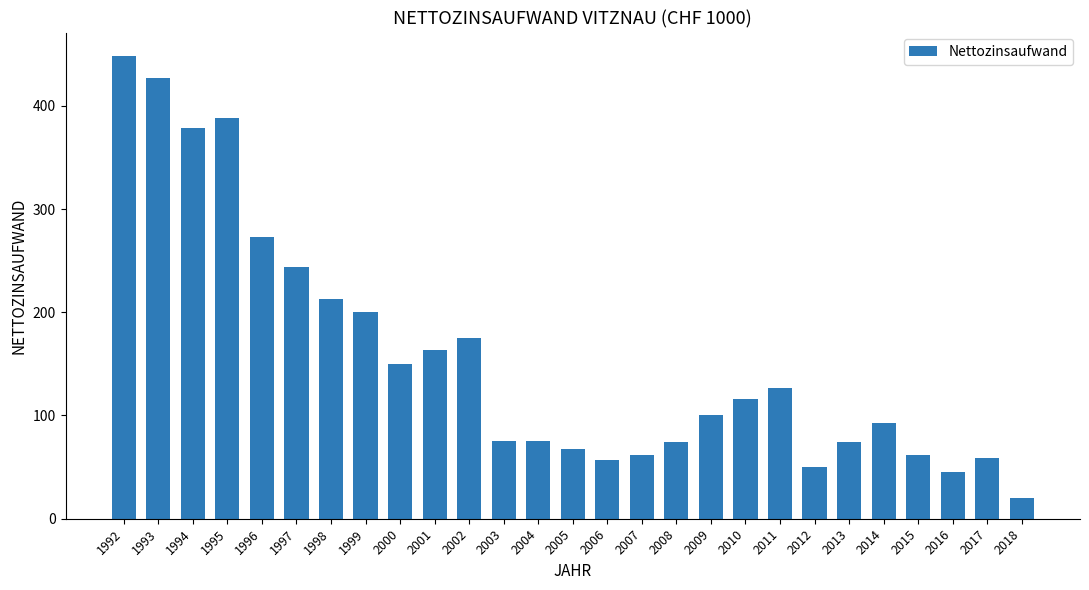

What is the maximum value shown in the chart?

448.5